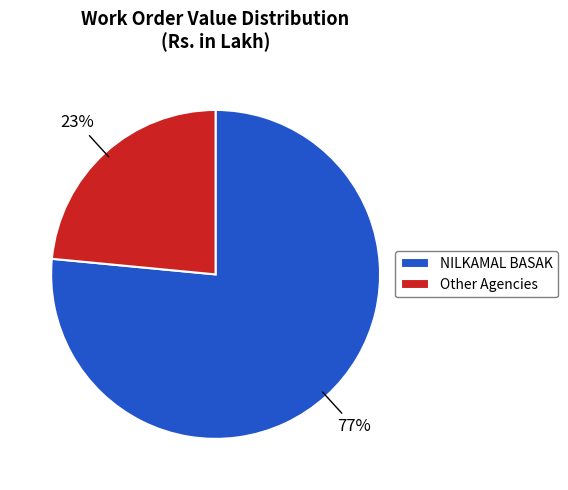

Is it true that Other Agencies is 9% of the pie?

False